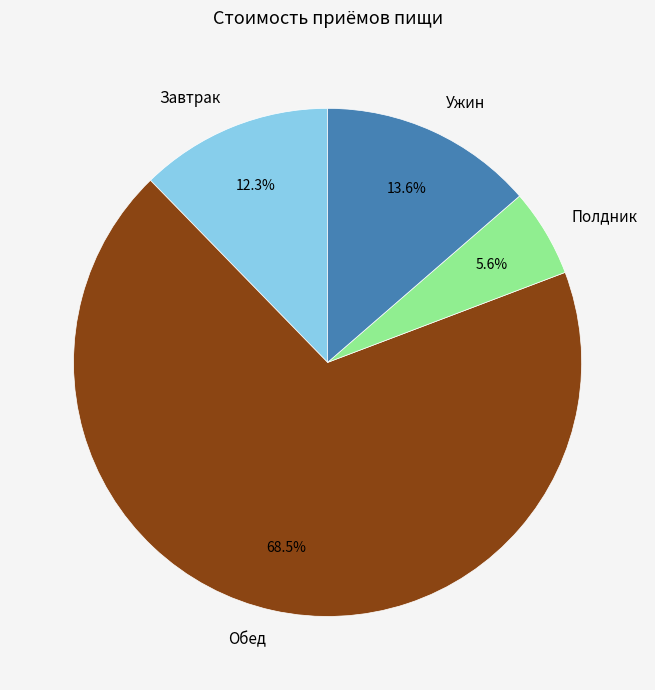

Which category has the smallest portion of the pie?

Полдник